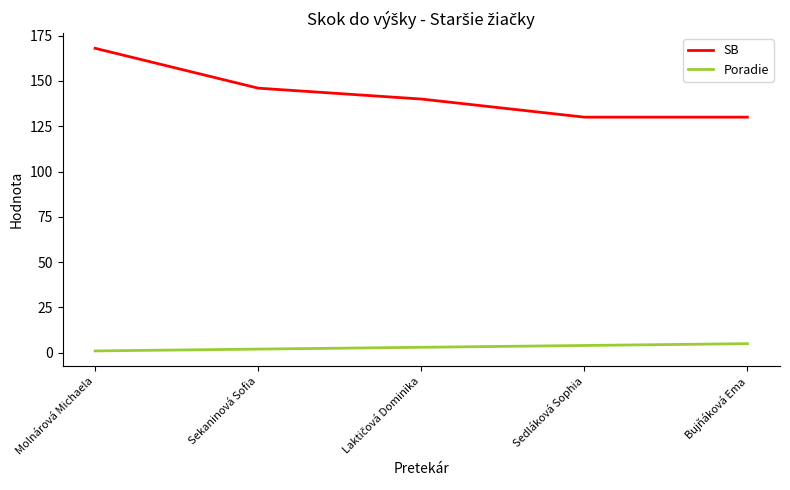

True or false: SB and Poradie cross at least once.

False